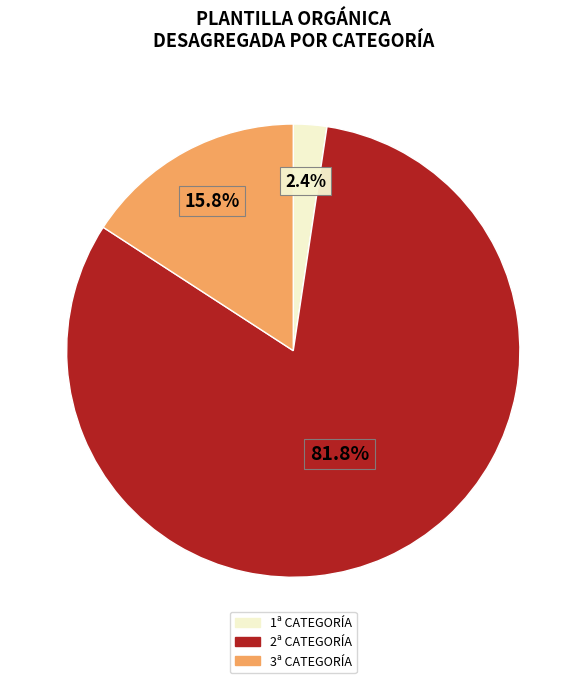

Is there a majority slice in this chart?

Yes